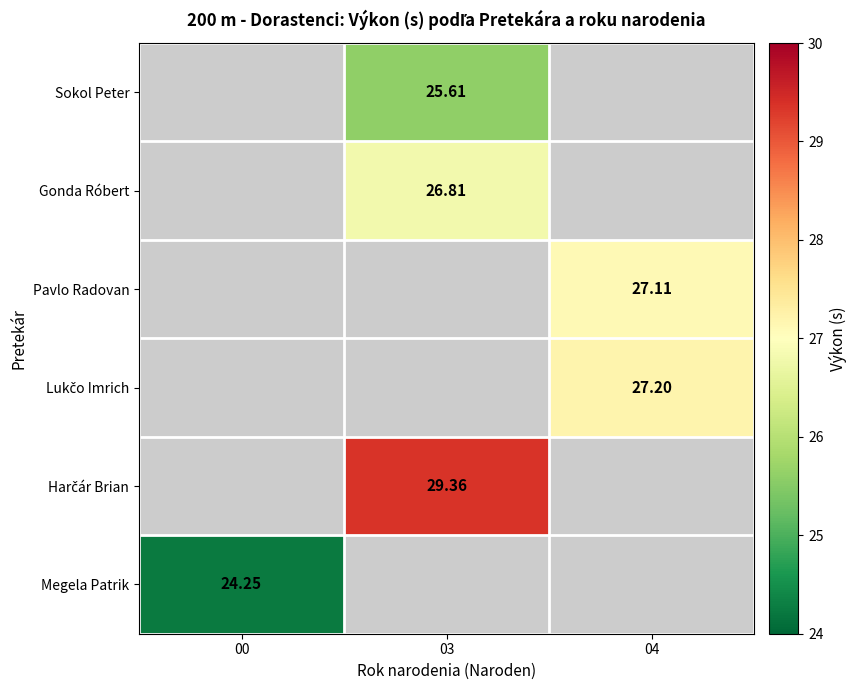

Read the Pavlo Radovan value at 04.

27.1